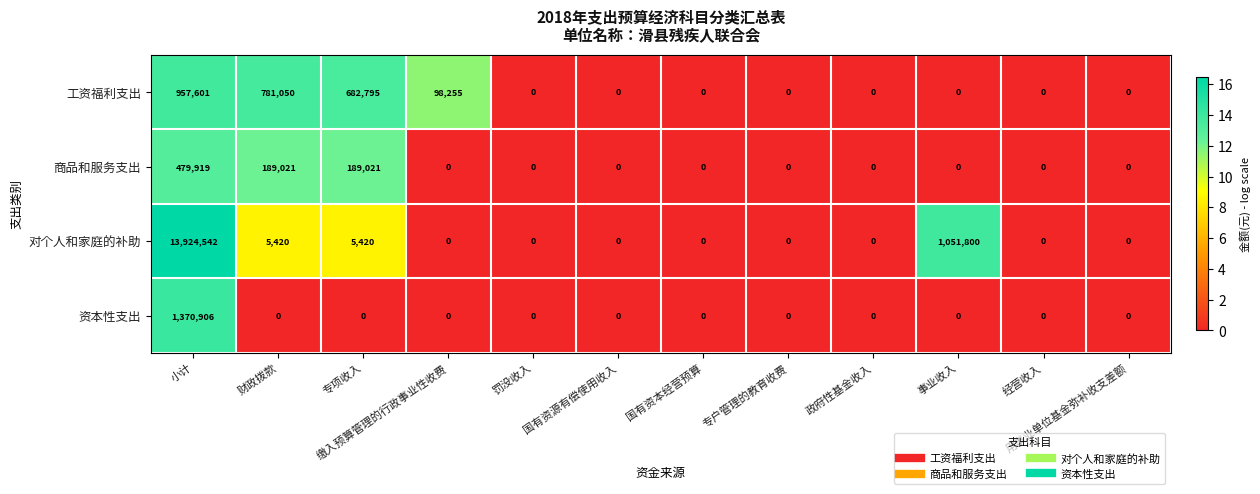

What is the spread (max minus min) of values at 事业收入?

1051800